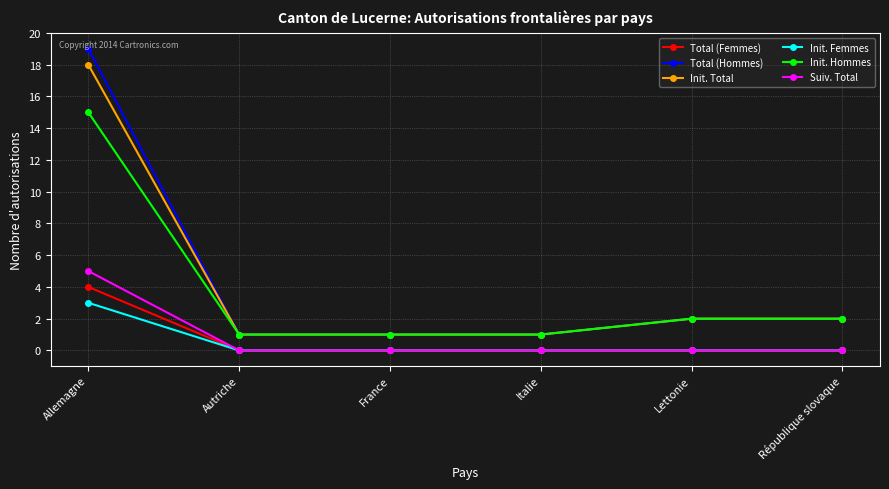

What is the difference between the Total (Femmes) values at Allemagne and République slovaque?

4